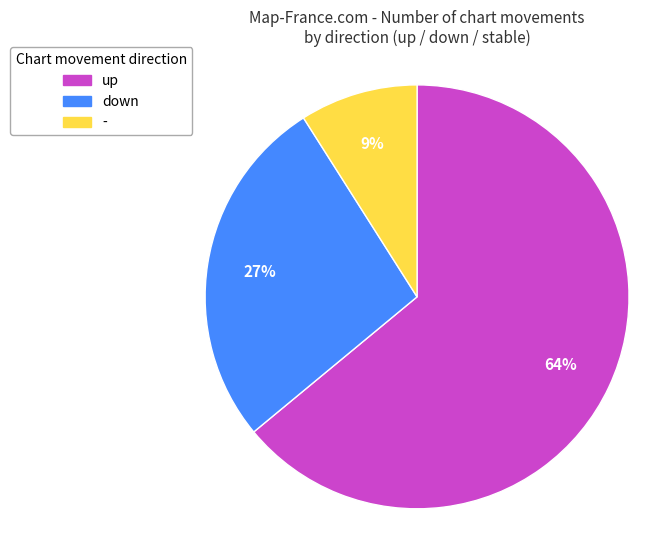

Which has a higher value, - or down?

down